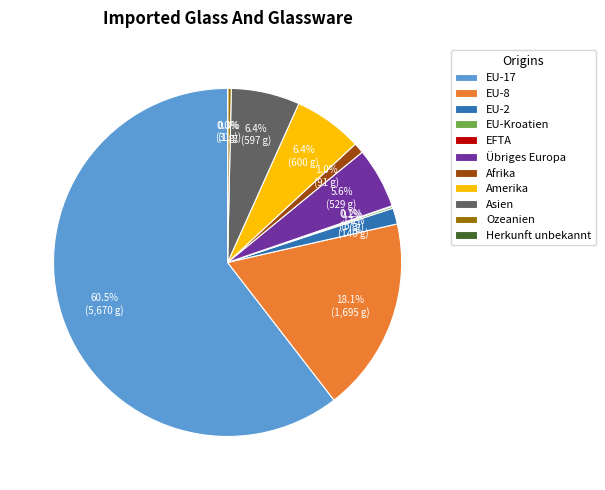

Approximately how many times larger is the value at EU-8 compared to EU-2?

12.1